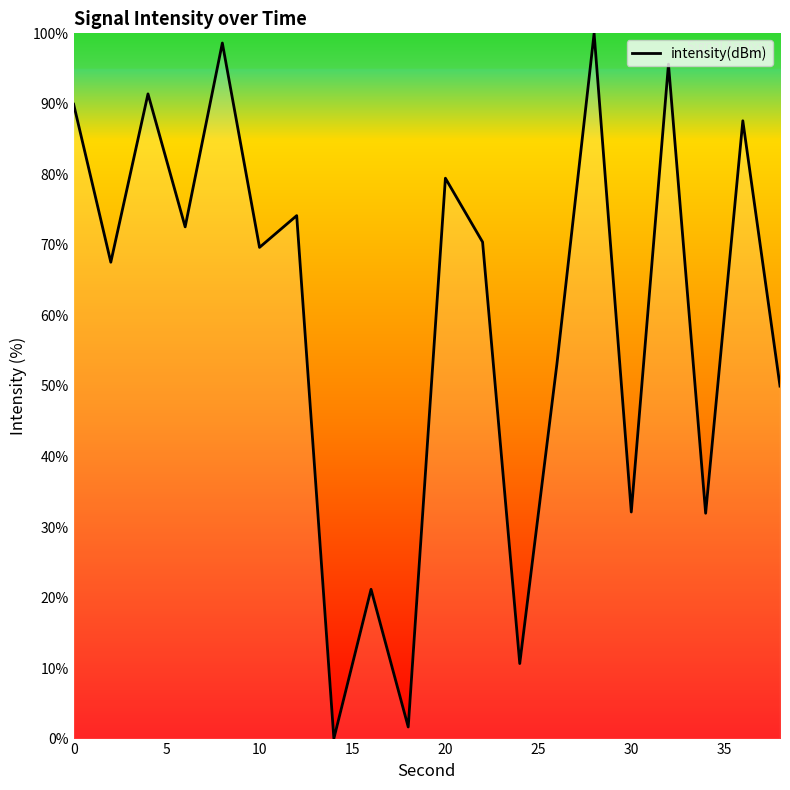

What is the difference between the maximum and minimum values?

100.0